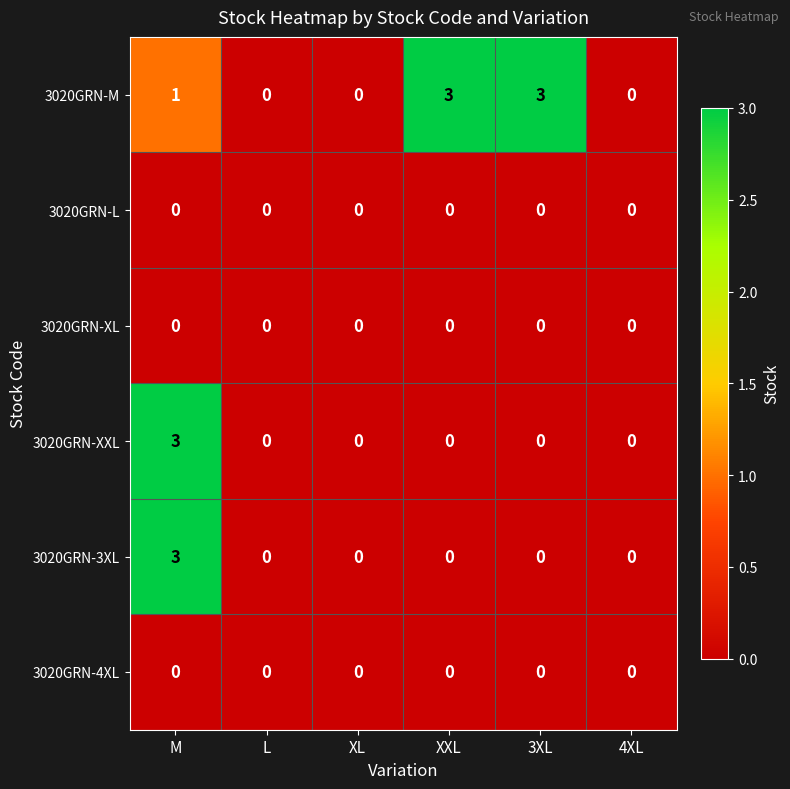

Between XL and 3XL, which series saw the biggest shift?

3020GRN-M